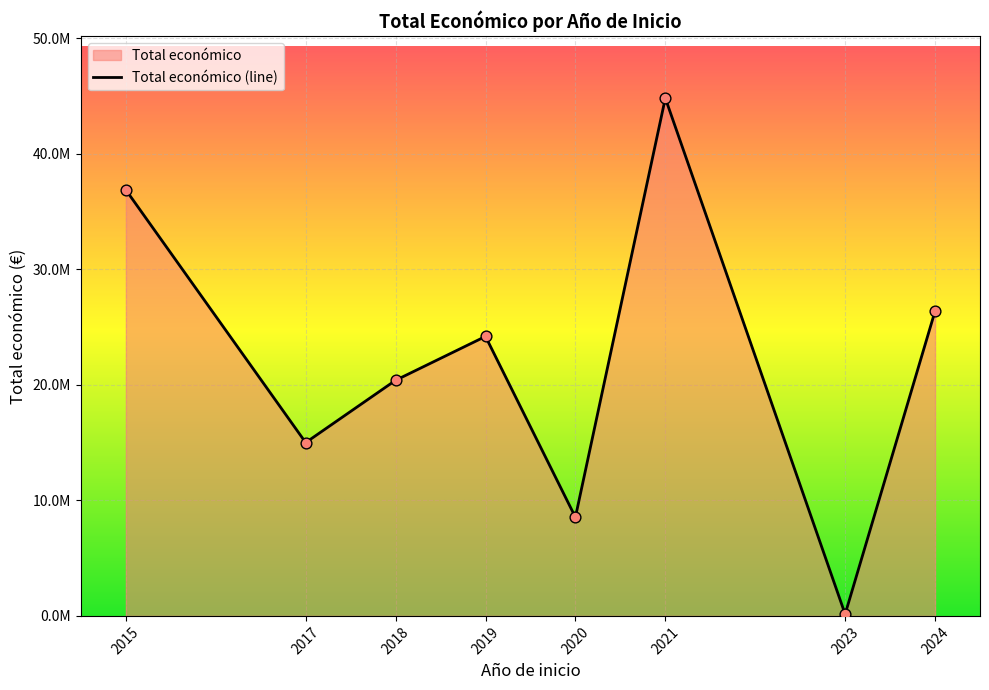

Which has a higher value, 2024 or 2018?

2024